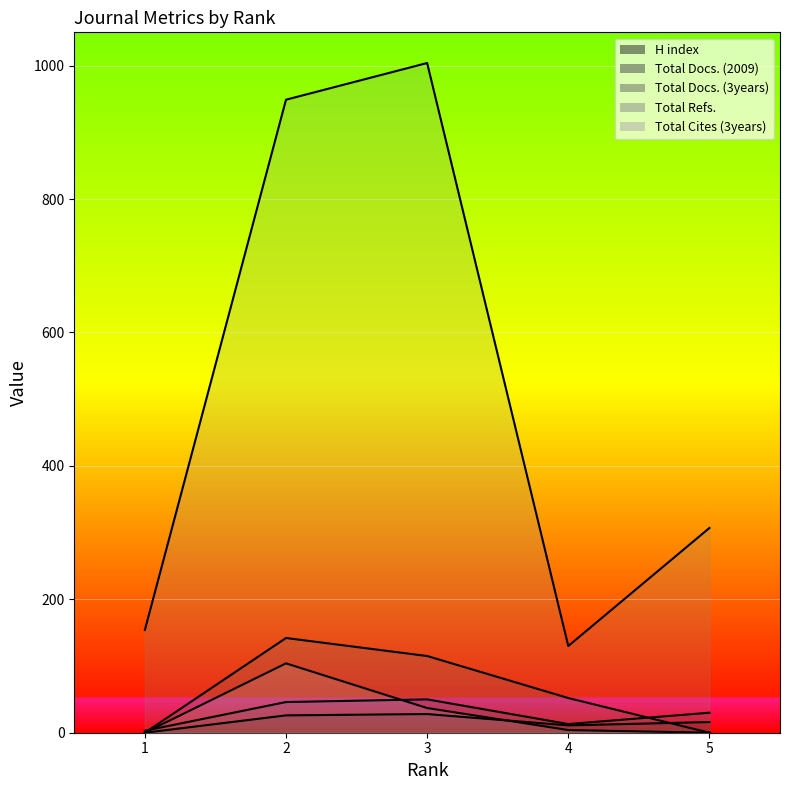

The value of Total Refs. at 3 is 1374. True or false?

False